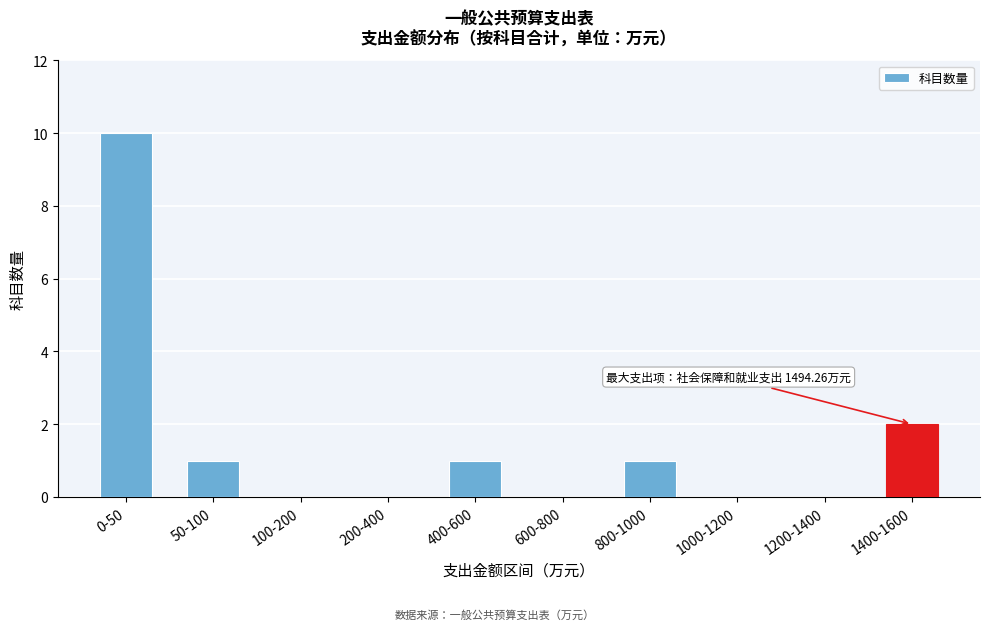

Reading left to right, what are all the values shown in this chart?

0-50=10	50-100=1	100-200=0	200-400=0	400-600=1	600-800=0	800-1000=1	1000-1200=0	1200-1400=0	1400-1600=2